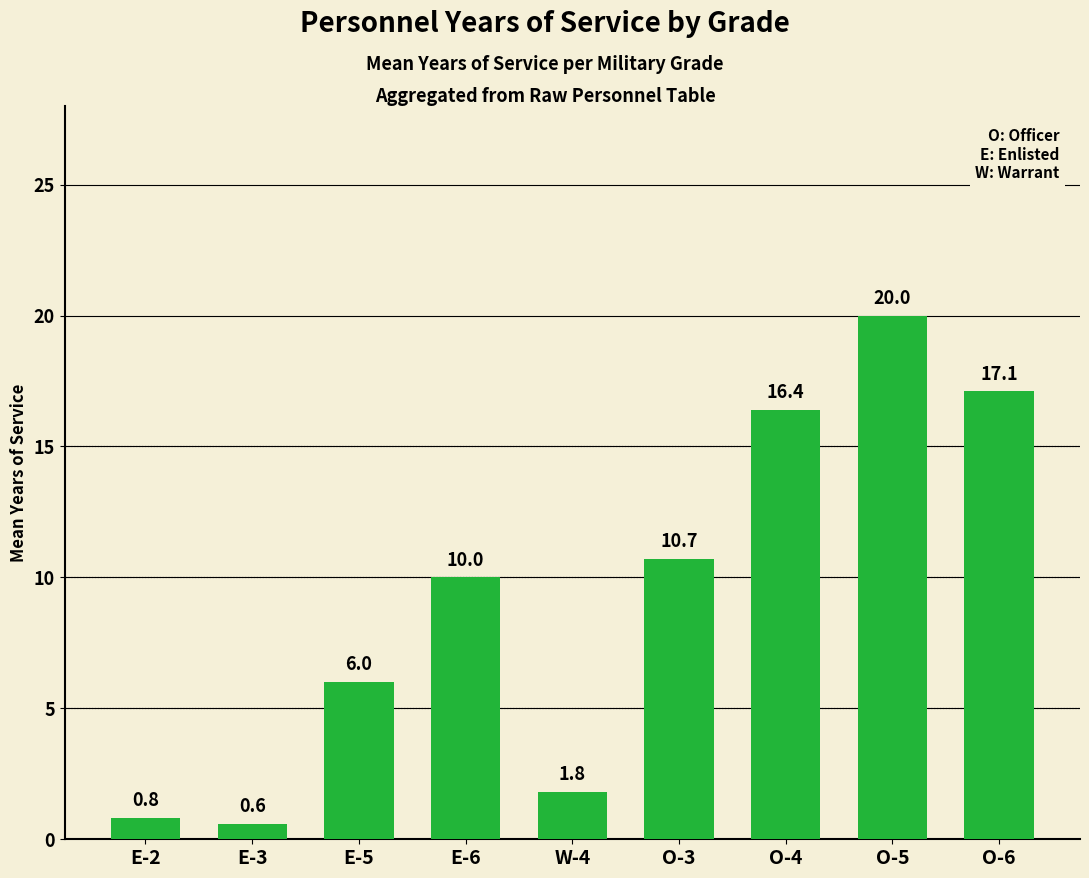

What is the minimum value shown in the chart?

0.6